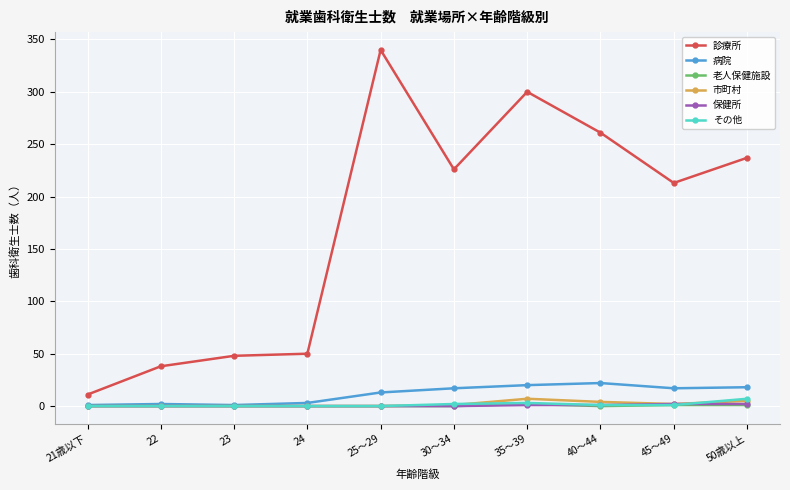

Is this an area chart (filled region under the line)?

No